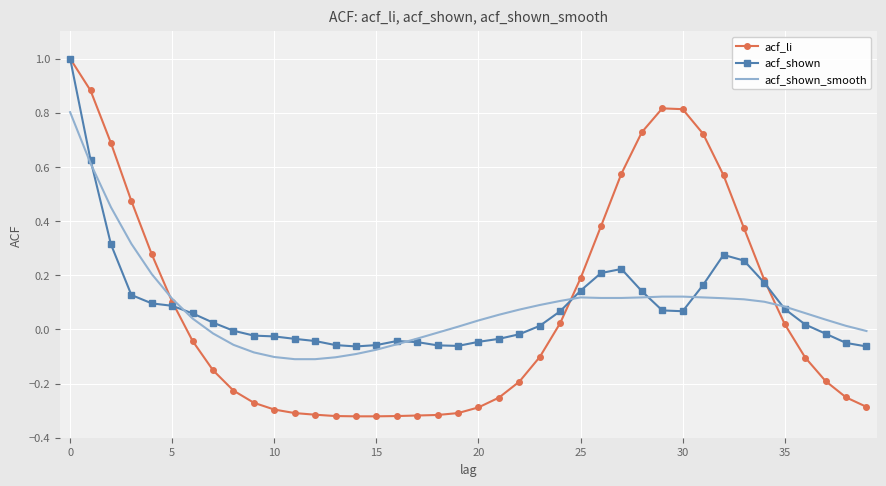

Which series ends up on top after the final intersection of acf_li and acf_shown_smooth?

acf_shown_smooth